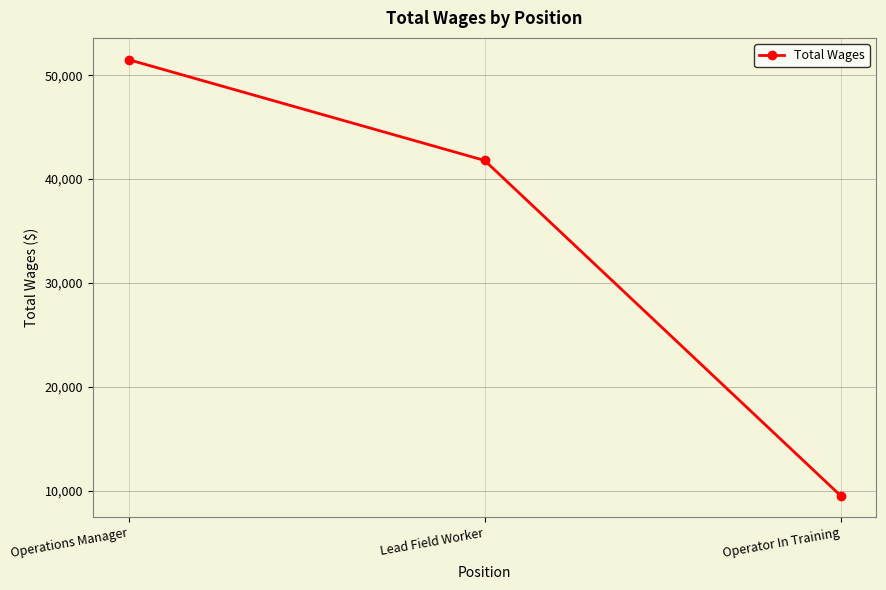

Approximately how many times larger is the value at Operator In Training compared to Operations Manager?

0.2